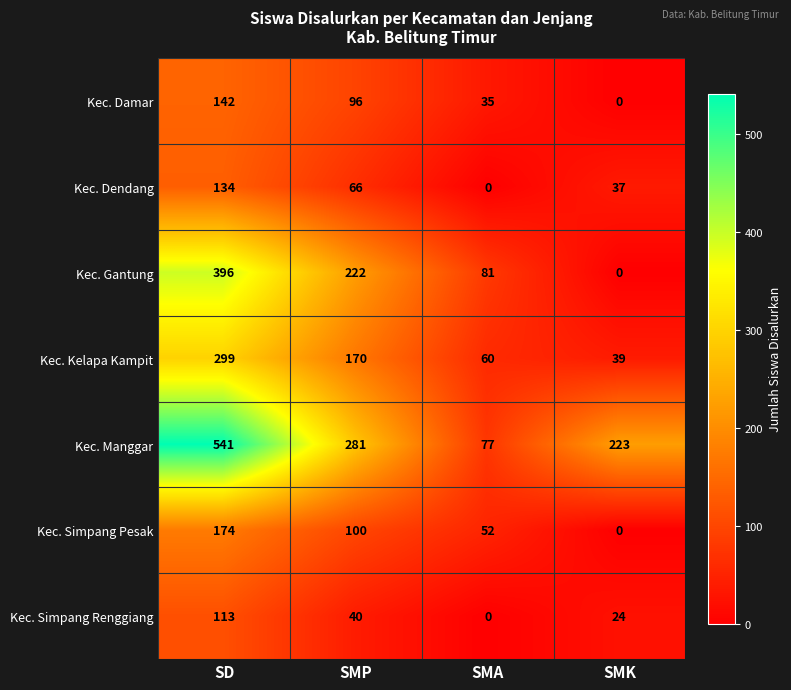

True or false: Kec. Kelapa Kampit has a value of 181 at SD.

False